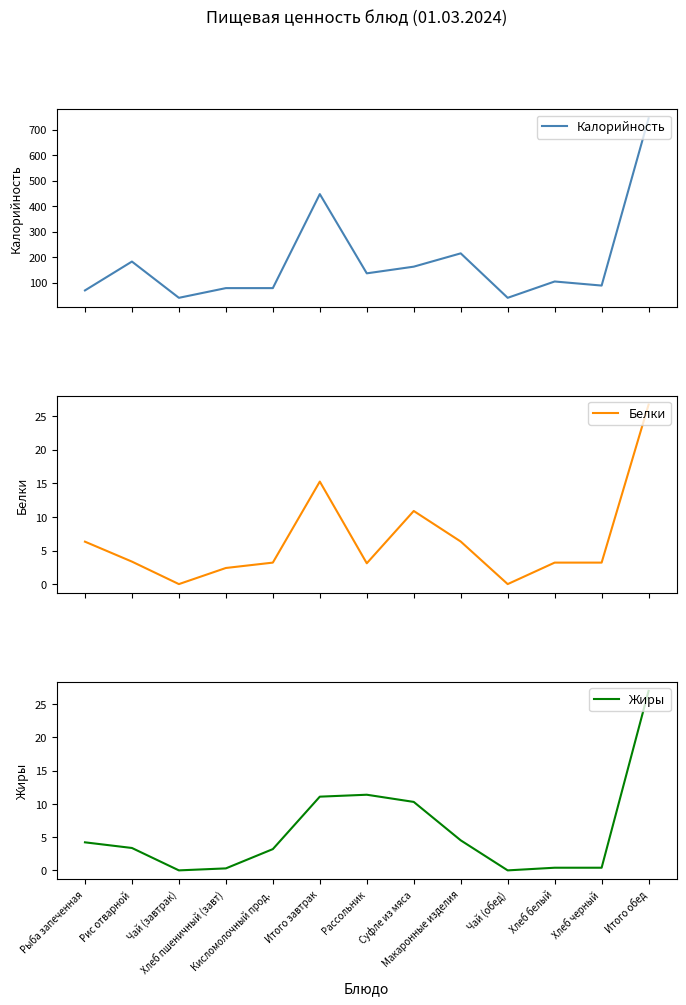

What is the sum of the Калорийность values at Чай (завтрак) and Кисломолочный прод.?

117.9